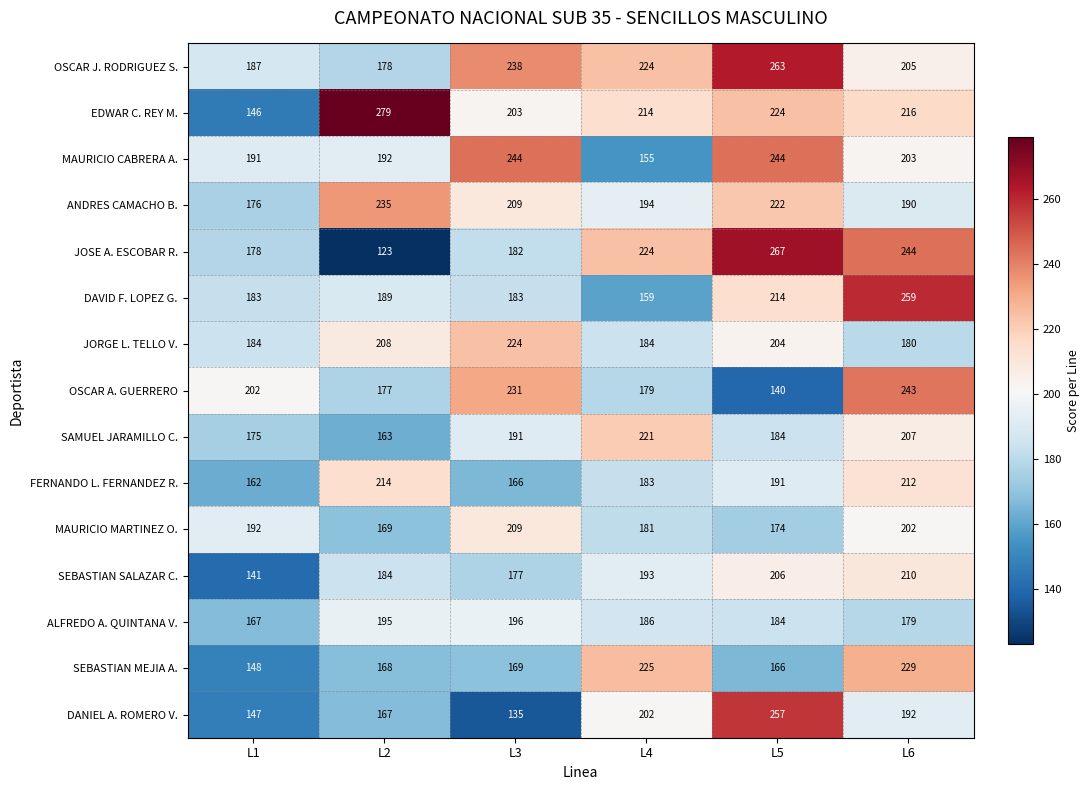

At how many categories does at least one series exceed 274?

1